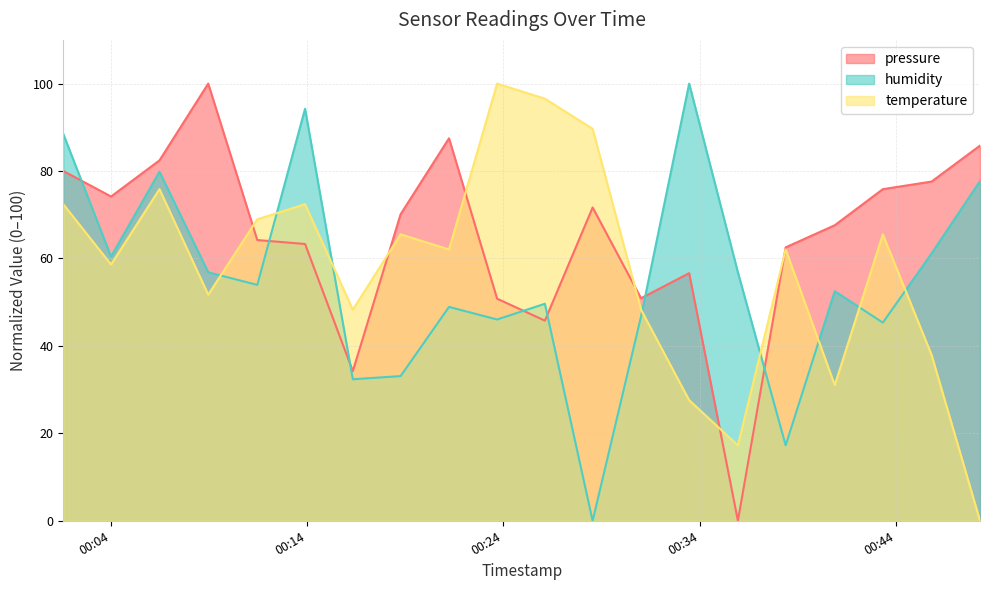

Which series has the largest total across all categories?

pressure